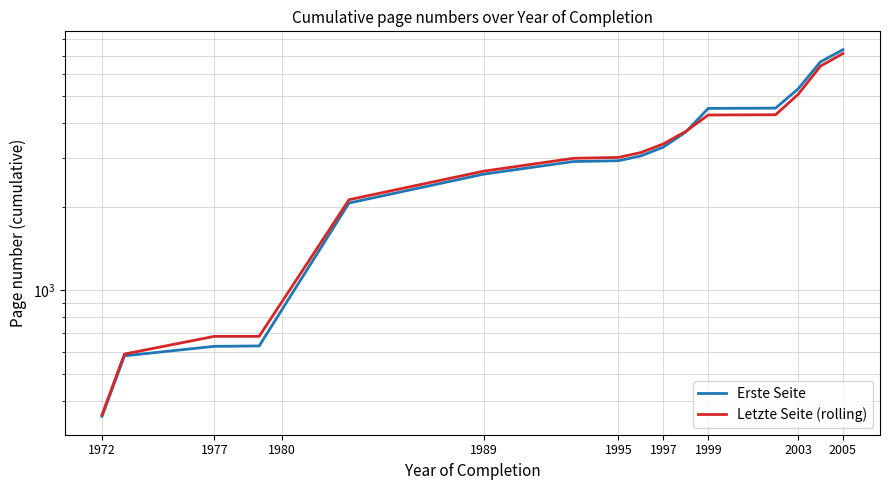

At which label does Erste Seite reach its minimum?

1972